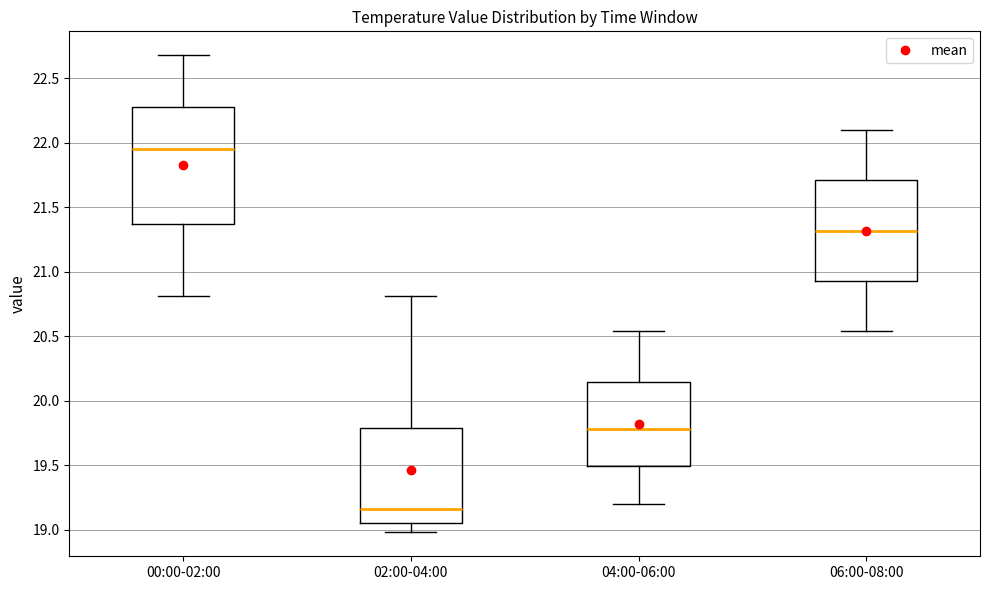

Which box is the tallest, from its lower edge to its upper edge?

00:00-02:00